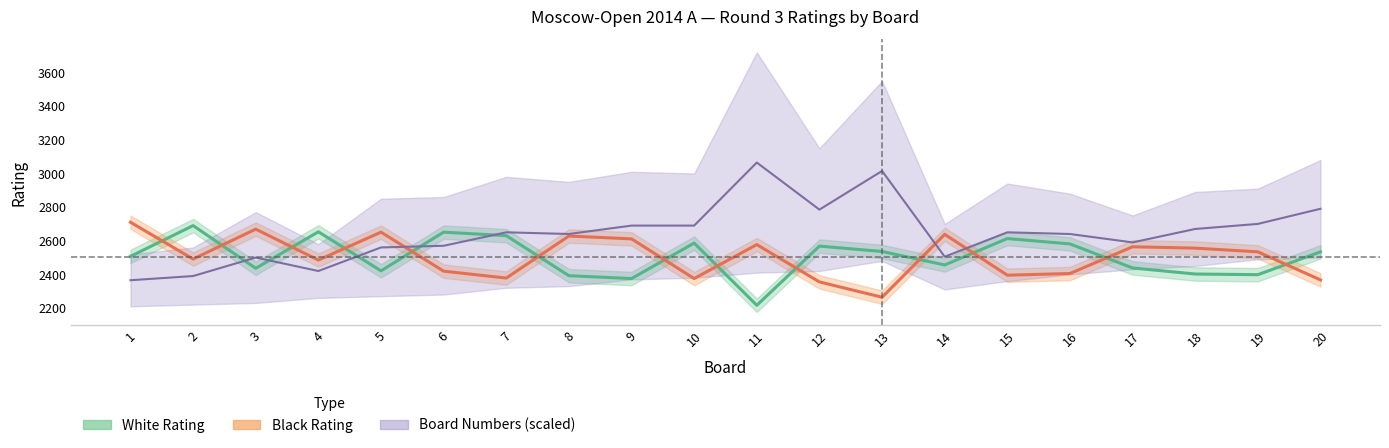

Which label corresponds to the smallest value in the chart?

11